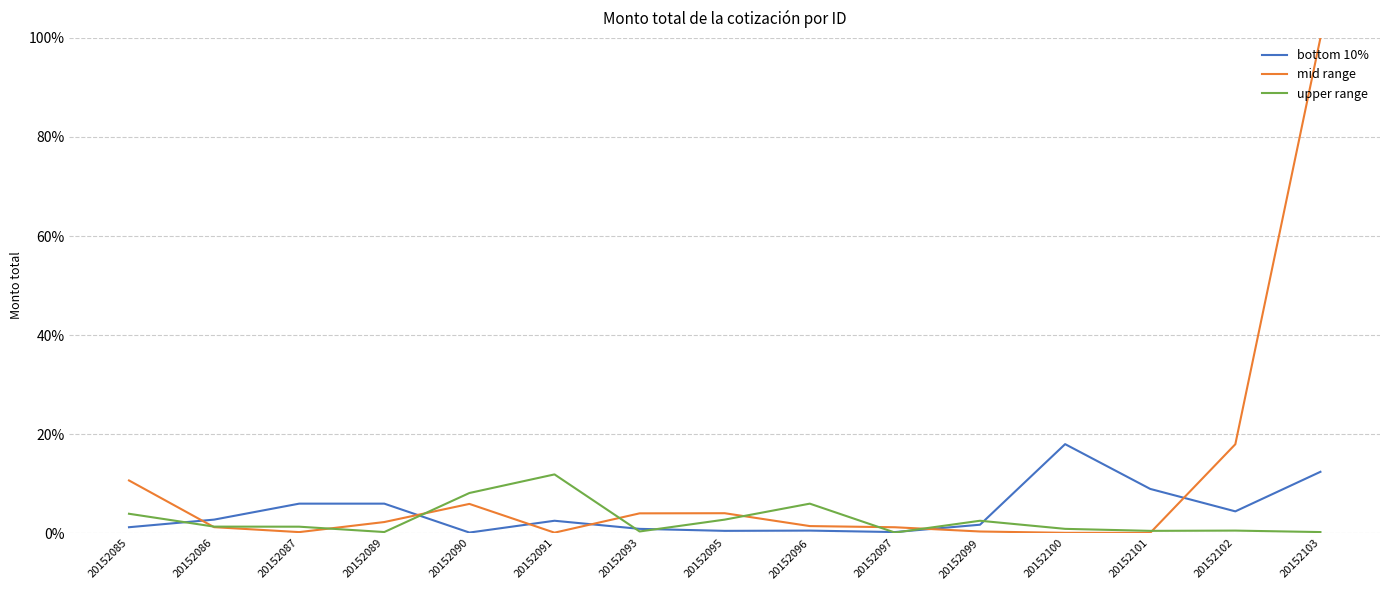

Where is the first local minimum for bottom 10%?

20152090